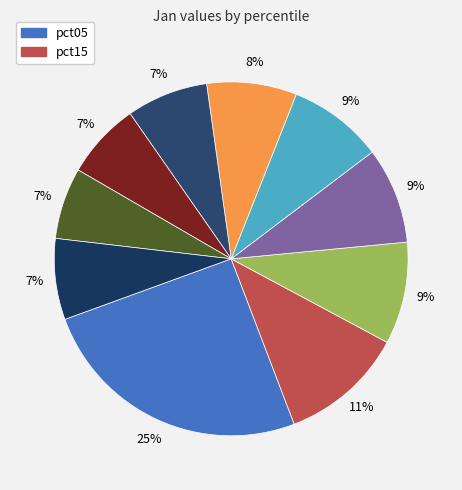

Count the number of slices in the pie.

10